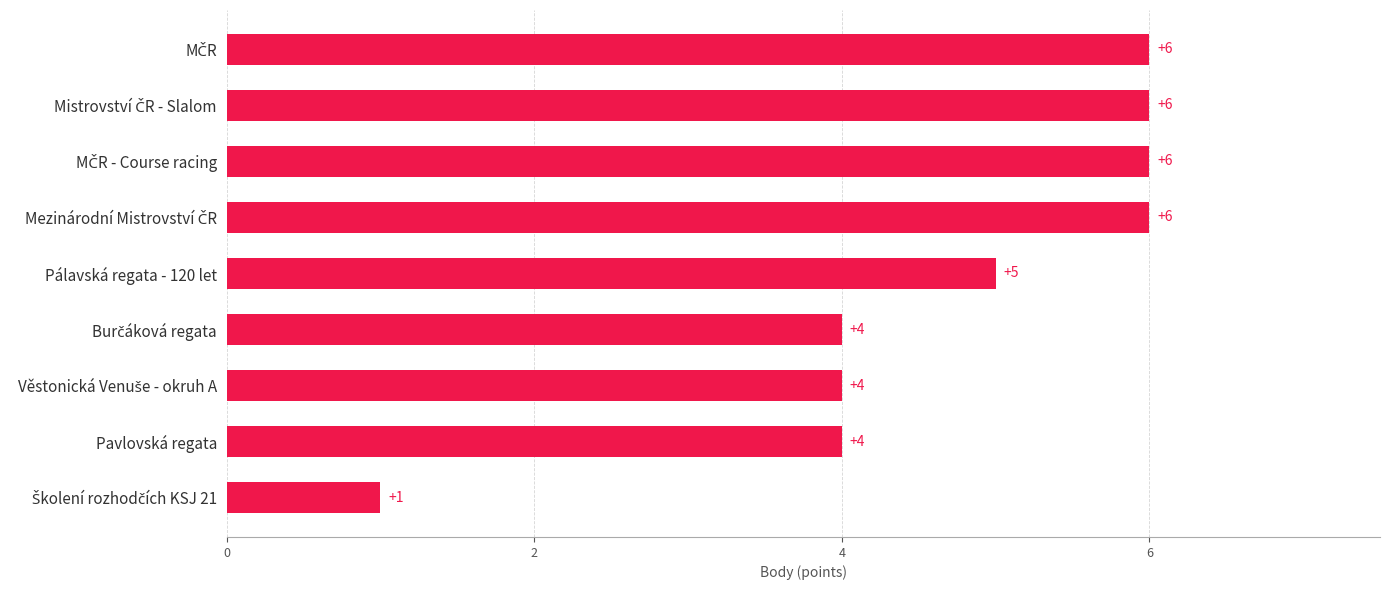

True or false: the data shows 4 at Pavlovská regata.

True